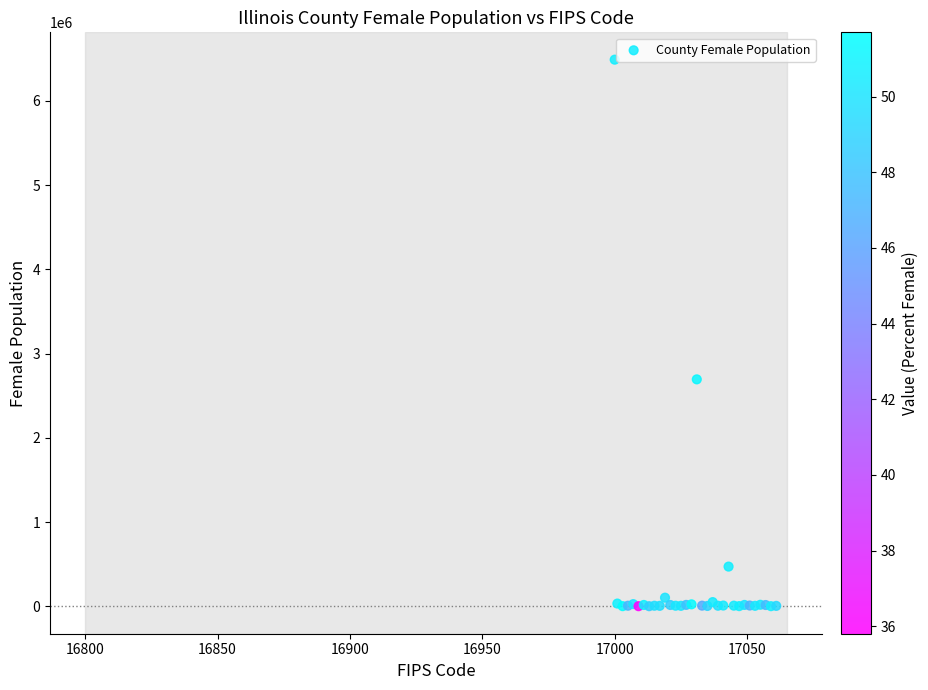

What Y value in the scatter plot is closest to 3245920?

2694920